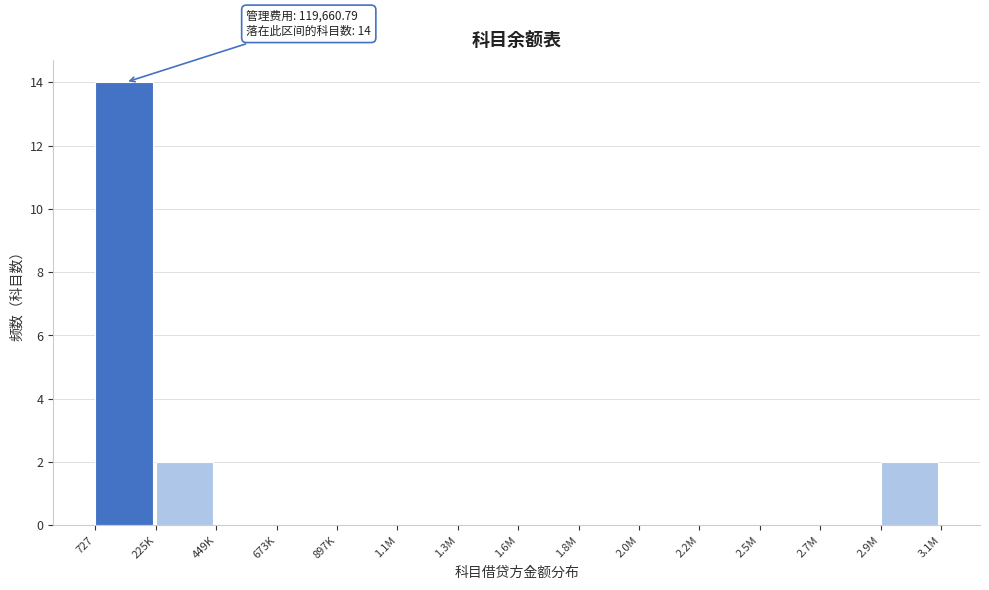

Reading left to right, transcribe all the data shown in this chart.

727=14	225K=2	449K=0	673K=0	897K=0	1.1M=0	1.3M=0	1.6M=0	1.8M=0	2.0M=0	2.2M=0	2.5M=0	2.7M=0	2.9M=2